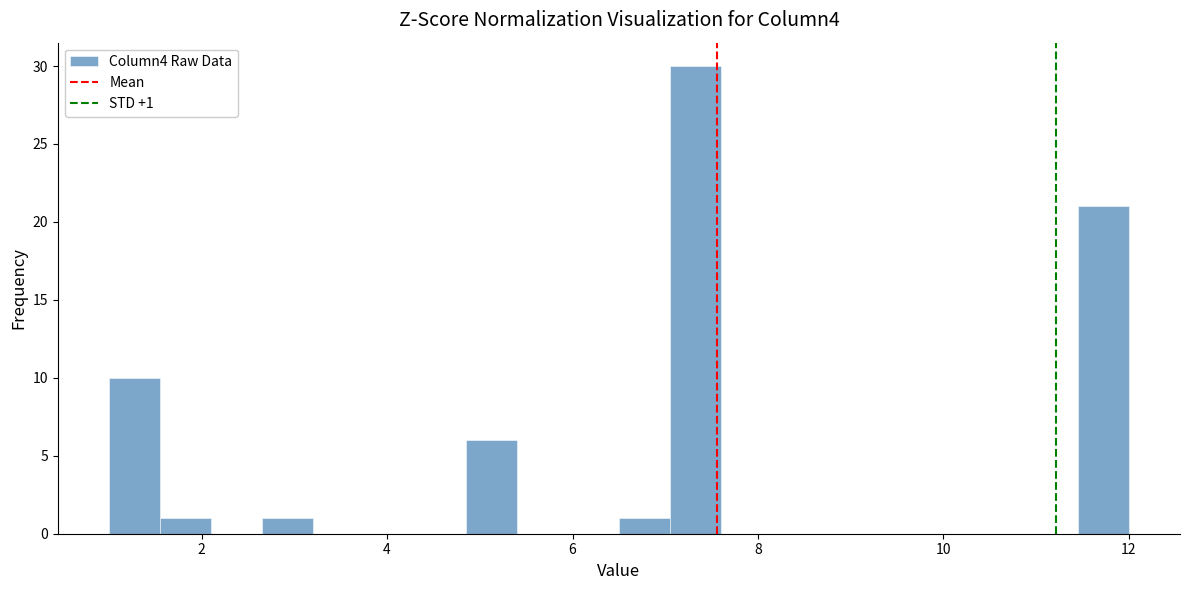

Read against the x-axis, roughly where is the centre of the tallest bar?

7.4